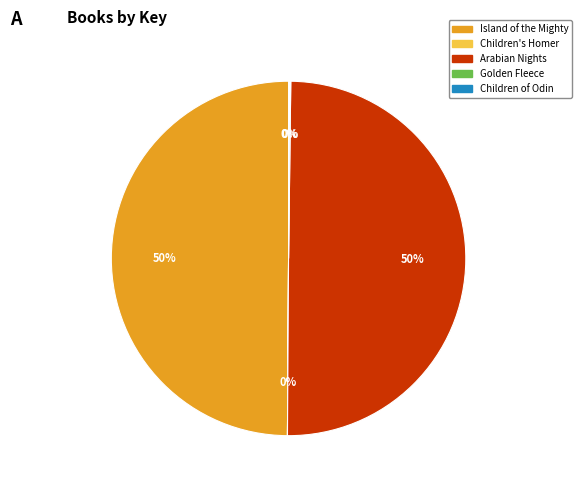

To the nearest percent, what is the average slice percentage?

20%